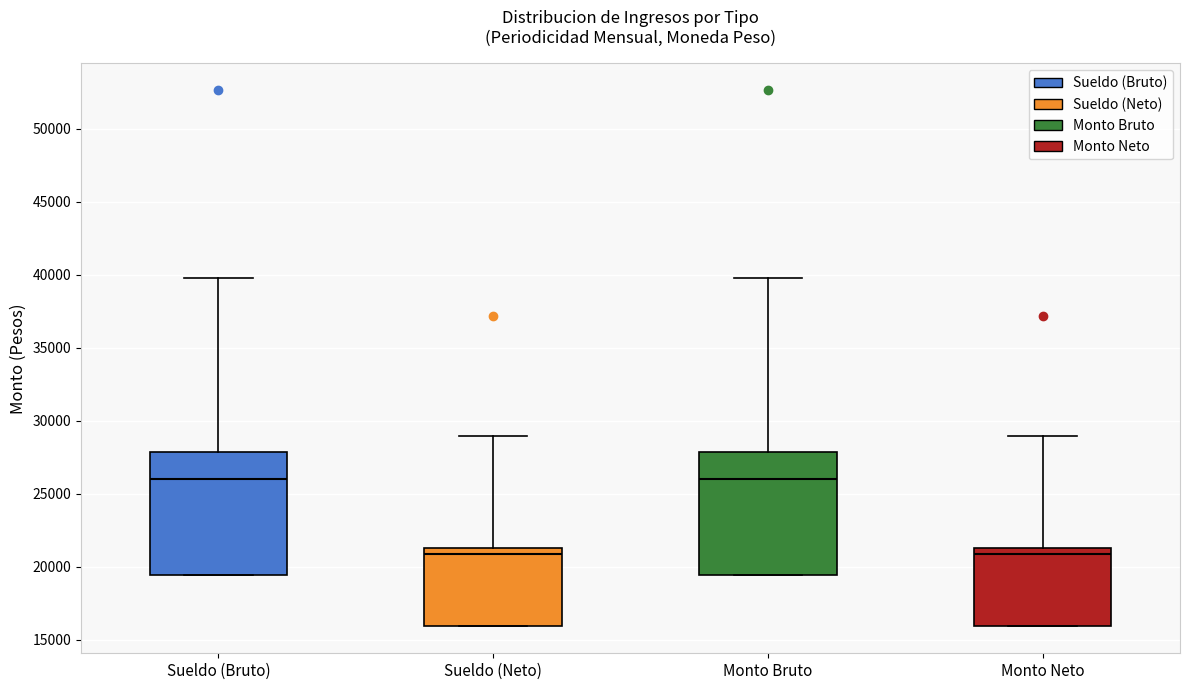

Reading left to right, transcribe this box plot: for each box, give where its median line is, the range the box spans, and where its two whiskers end, as read against the y-axis. The values are not printed on the chart, so give them approximately, as read against the axis.

Sueldo (Bruto): median 26000, box 19500 to 28000, whiskers 19500 to 40000
Sueldo (Neto): median 21000, box 16000 to 21500, whiskers 16000 to 29000
Monto Bruto: median 26000, box 19500 to 28000, whiskers 19500 to 40000
Monto Neto: median 21000, box 16000 to 21500, whiskers 16000 to 29000